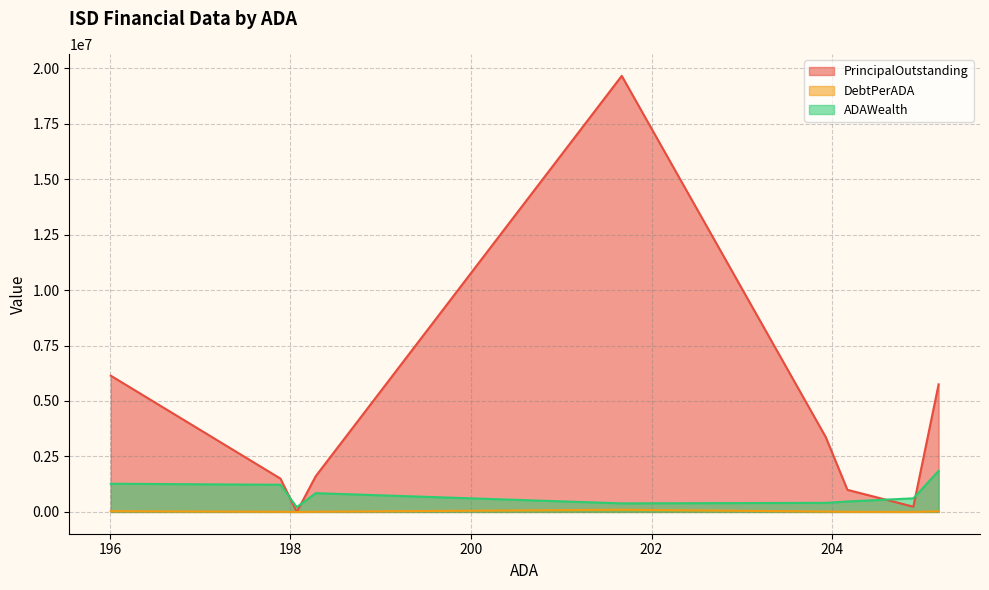

List the series in order of their overall mean, lowest first.

DebtPerADA, ADAWealth, PrincipalOutstanding